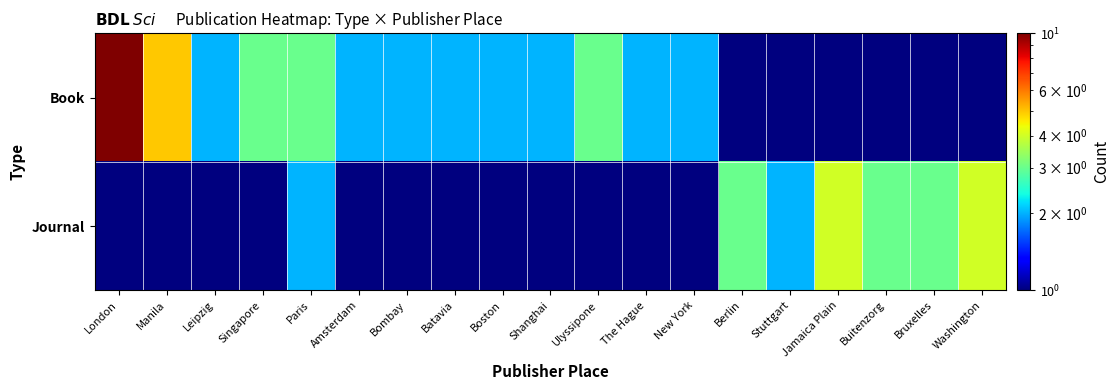

At Buitenzorg, list the series in order from largest to smallest.

Journal, Book